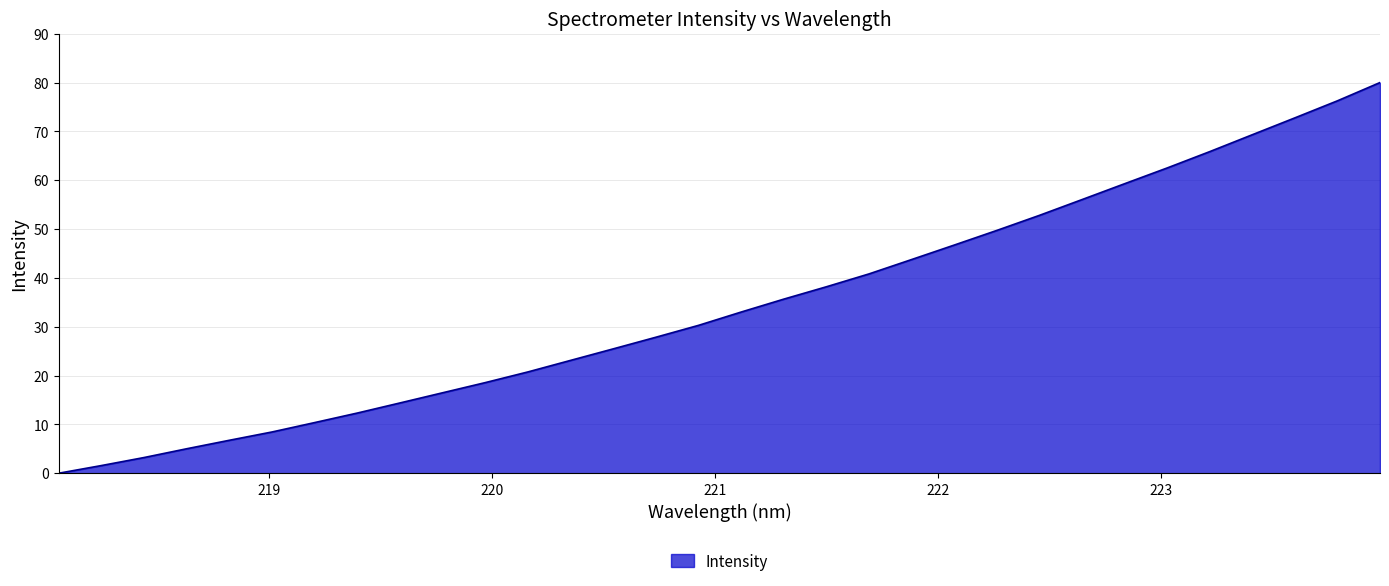

What is the maximum value shown in the chart?

80.0